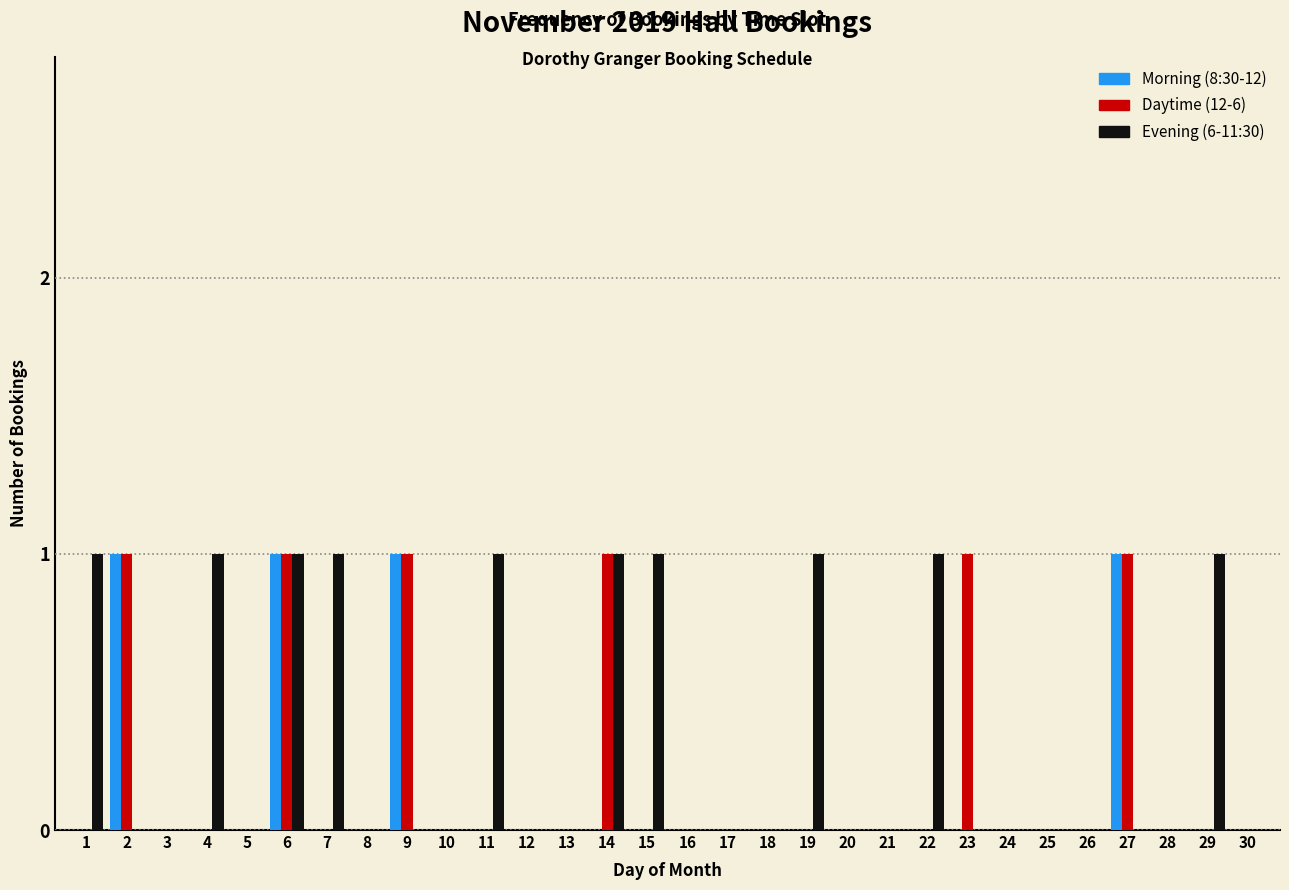

True or false: Evening (6-11:30) has a value of 0 at 10.

True